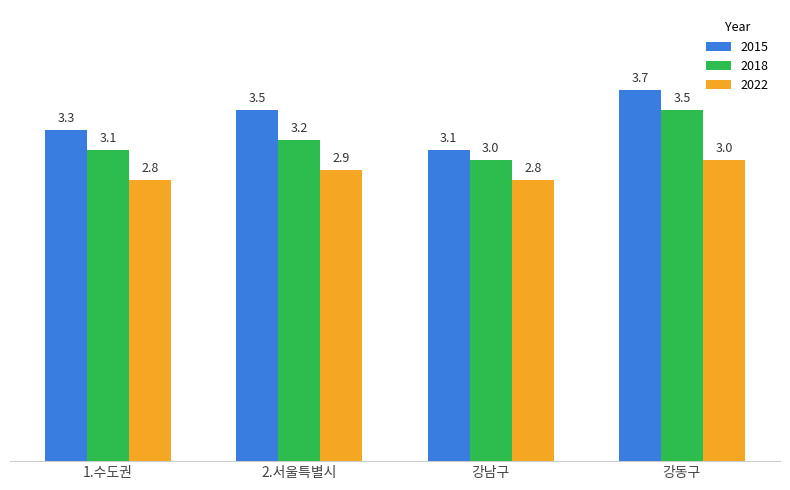

At which label does 2015 reach its minimum?

강남구